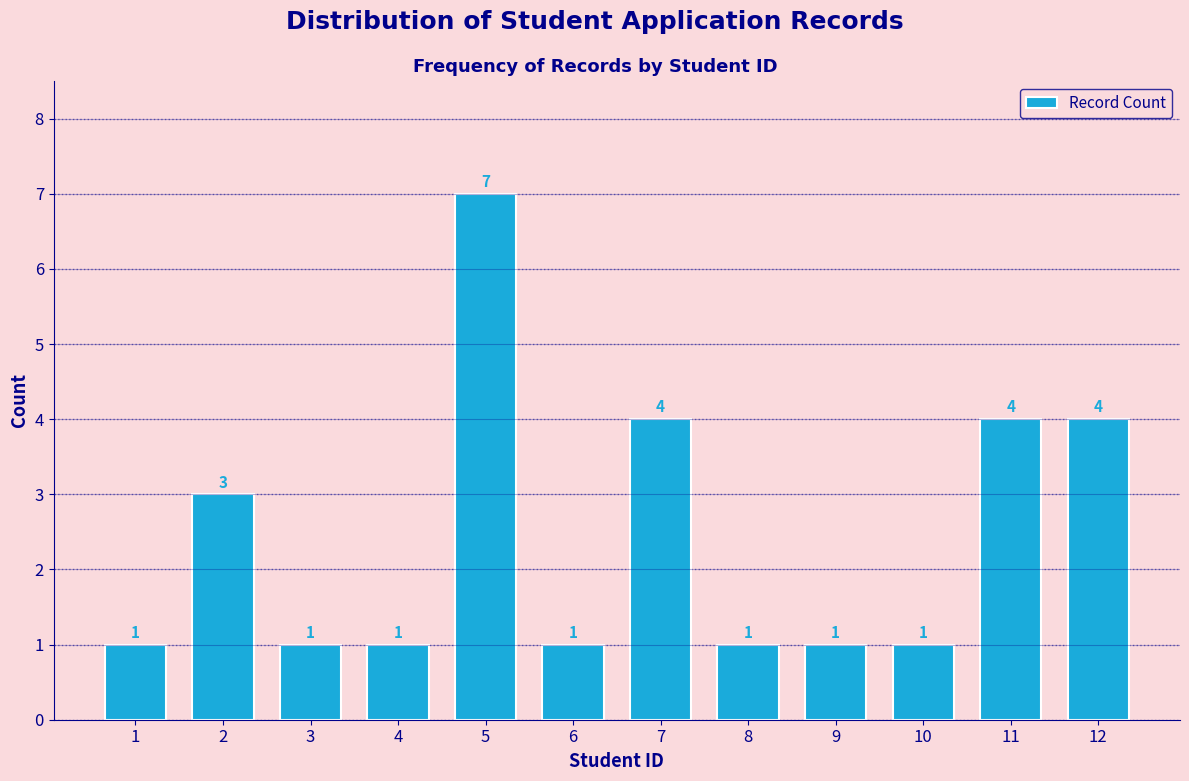

Reading left to right, extract all data points from this chart.

1	3	1	1	7	1	4	1	1	1	4	4